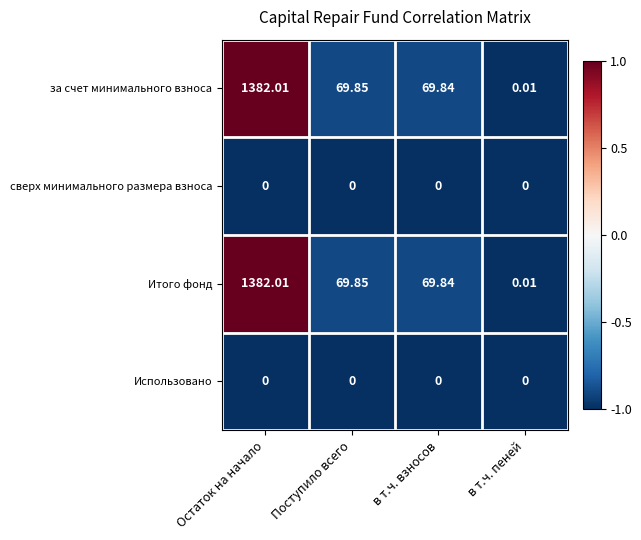

Rank the categories by за счет минимального взноса value from lowest to highest.

в т.ч. пеней, в т.ч. взносов, Поступило всего, Остаток на начало